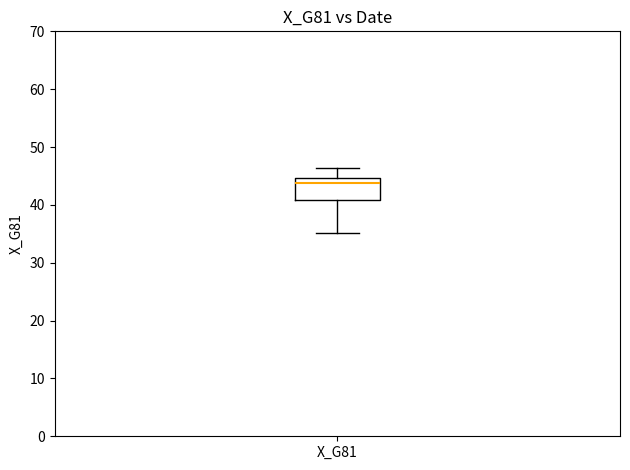

Transcribe this box plot: give where the median line is, the range the box spans, and where the two whiskers end, as read against the y-axis. The values are not printed on the chart, so give them approximately, as read against the axis.

median 44, box 41 to 45, whiskers 35 to 46